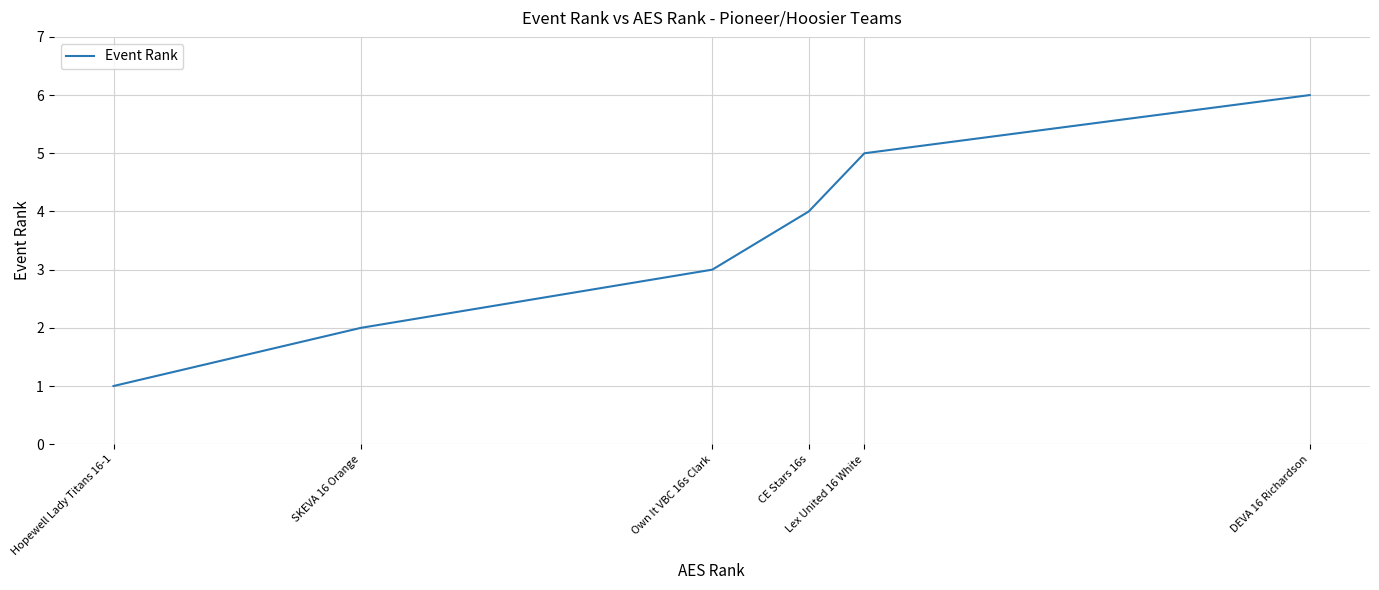

True or false: there are more than 2 points higher than both neighbors.

False